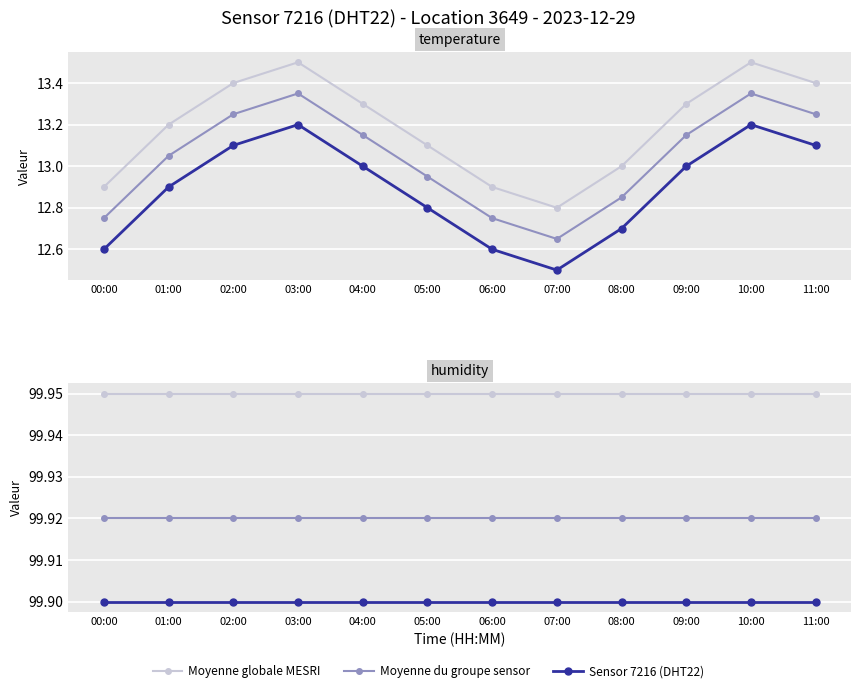

What are all the series names shown in the legend?

Moyenne globale MESRI, Moyenne du groupe sensor, Sensor 7216 (DHT22)